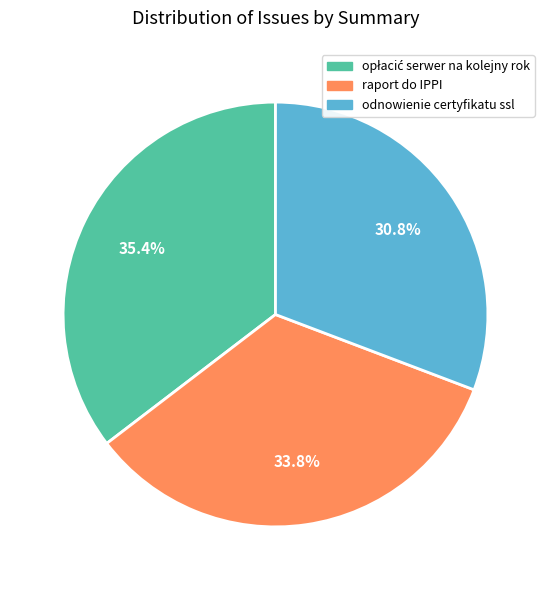

To the nearest percent, what is the difference between the largest and smallest slice percentages?

5%